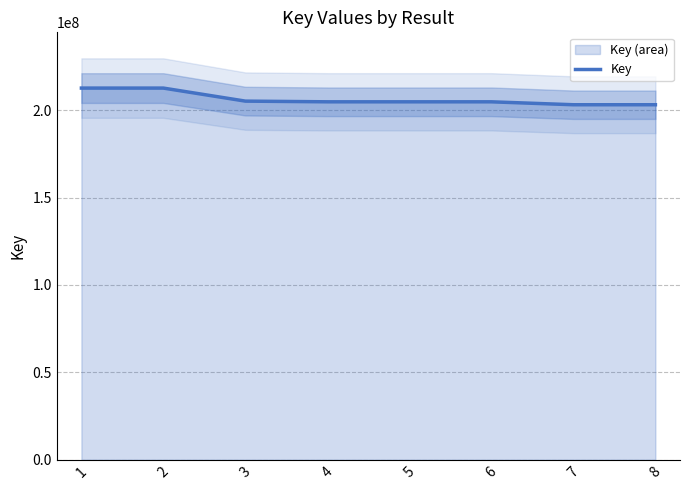

Rank the categories by value from lowest to highest.

8, 7, 6, 5, 4, 3, 1, 2